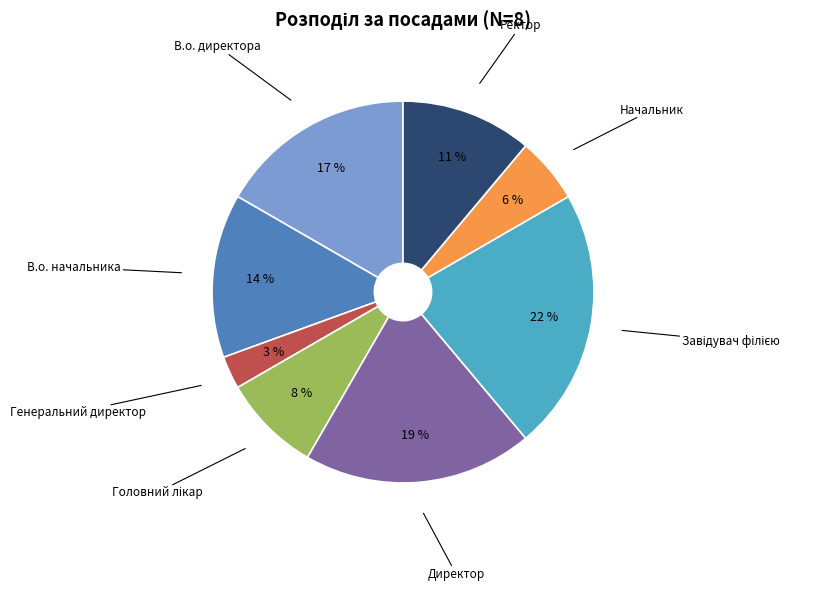

Is the sum of Ректор and Директор greater than half?

No